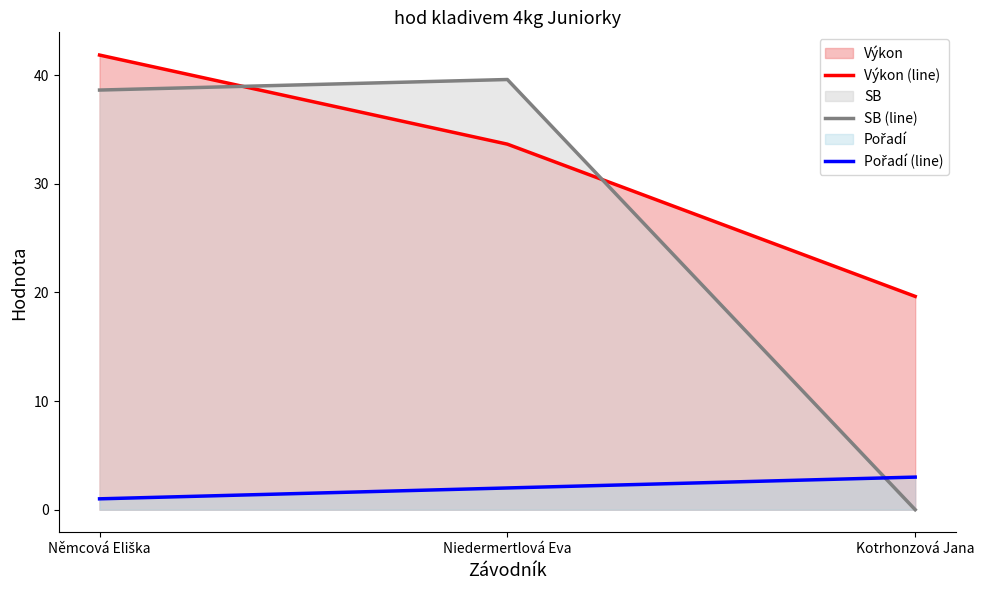

List the series in order of their peak value, highest first.

Výkon (line), SB (line), Pořadí (line)